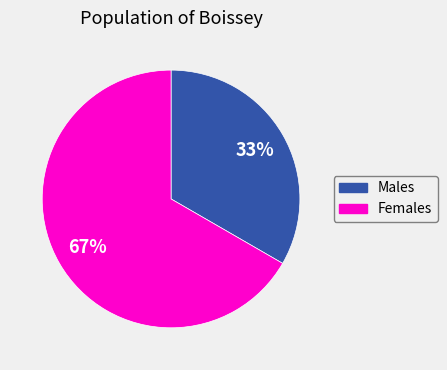

Is there a majority slice in this chart?

Yes